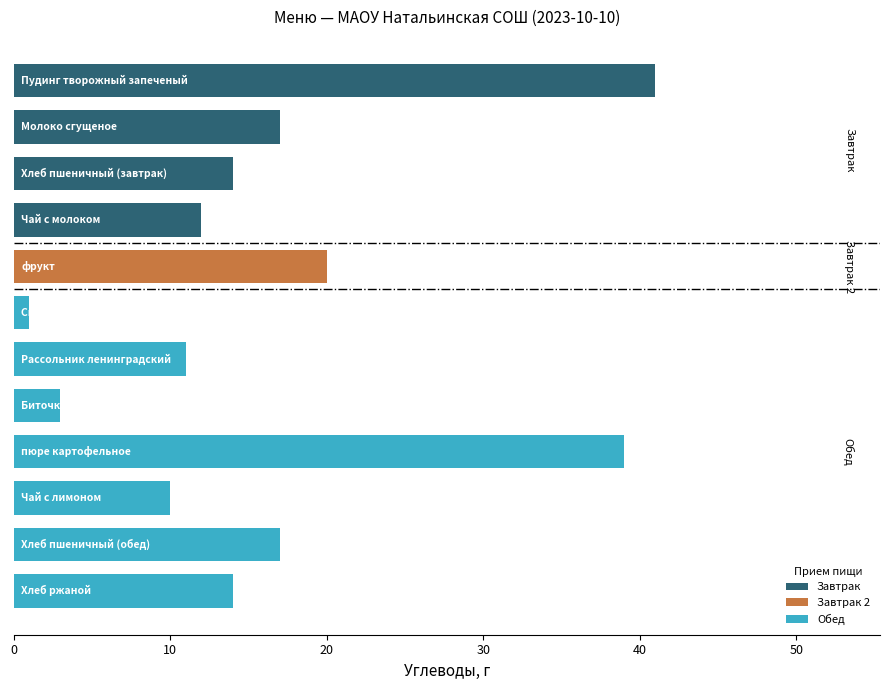

What is the value of the 2nd bar from the top?

17